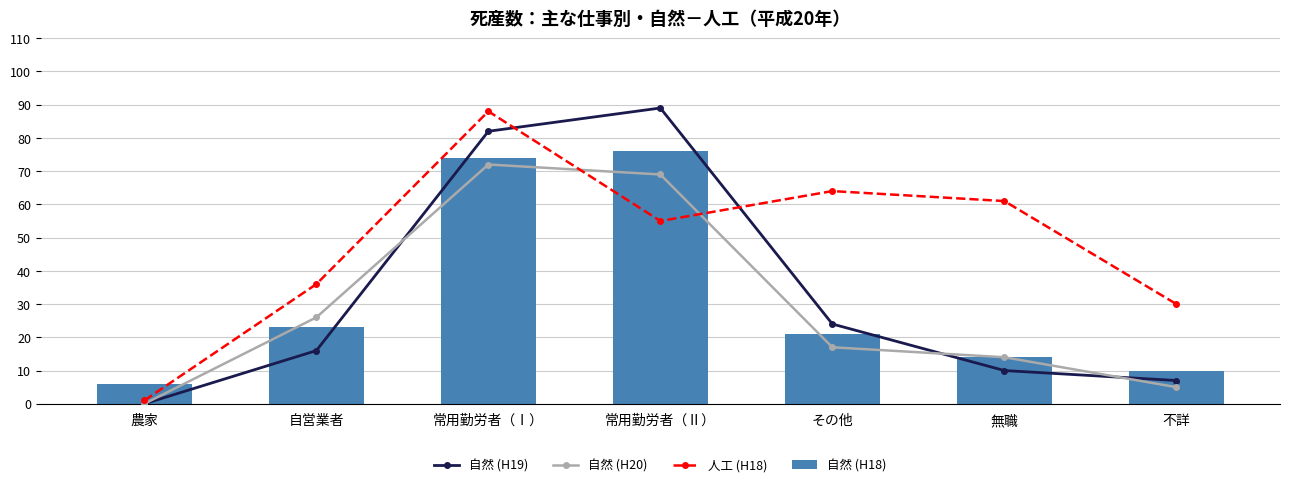

Reading left to right, transcribe all the data shown in this chart.

自然 (H19): 0	16	82	89	24	10	7
自然 (H20): 0	26	72	69	17	14	5
人工 (H18): 1	36	88	55	64	61	30
自然 (H18): 6	23	74	76	21	14	10